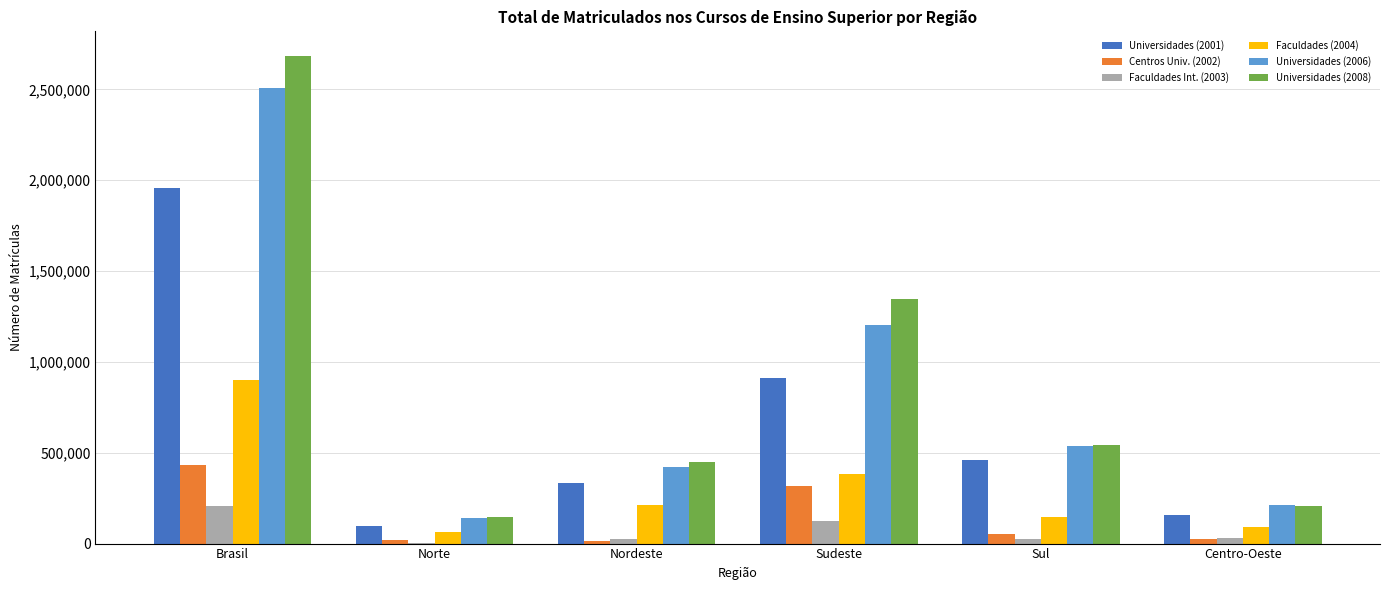

Are the bars grouped side by side (vs. stacked)?

Yes